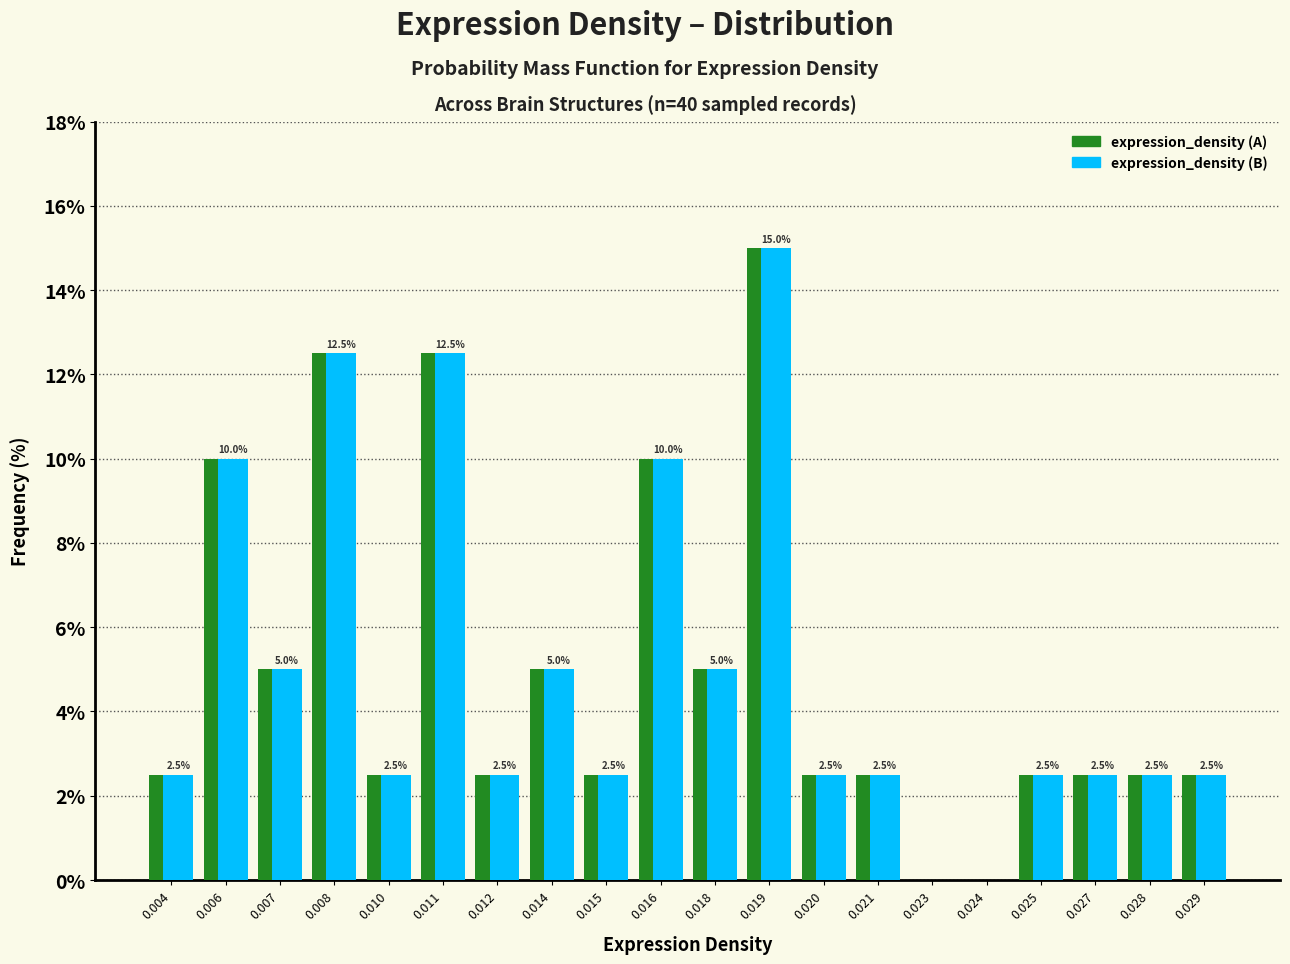

What is the maximum value for expression_density (B)?

15.0